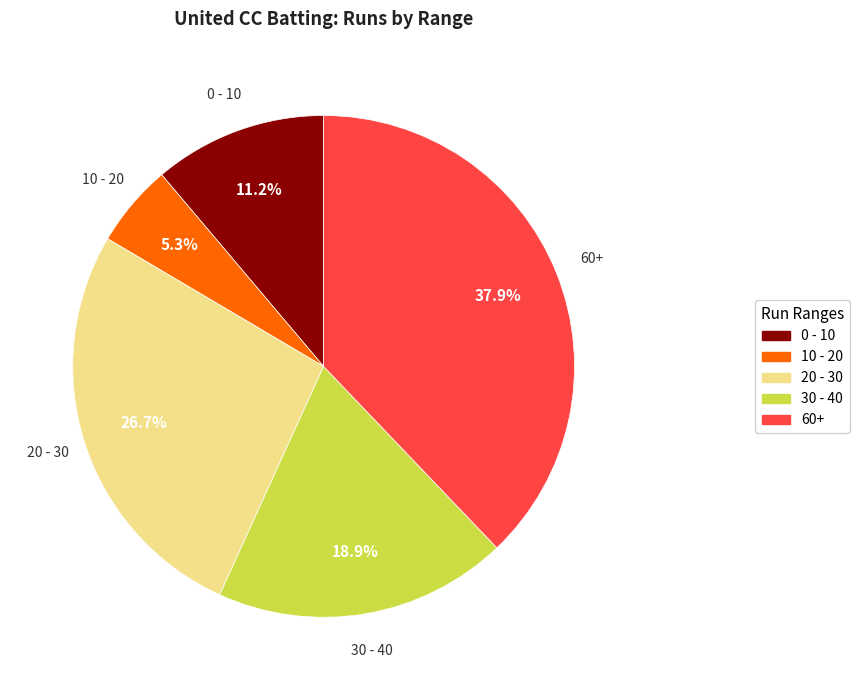

Is there a majority slice in this chart?

No